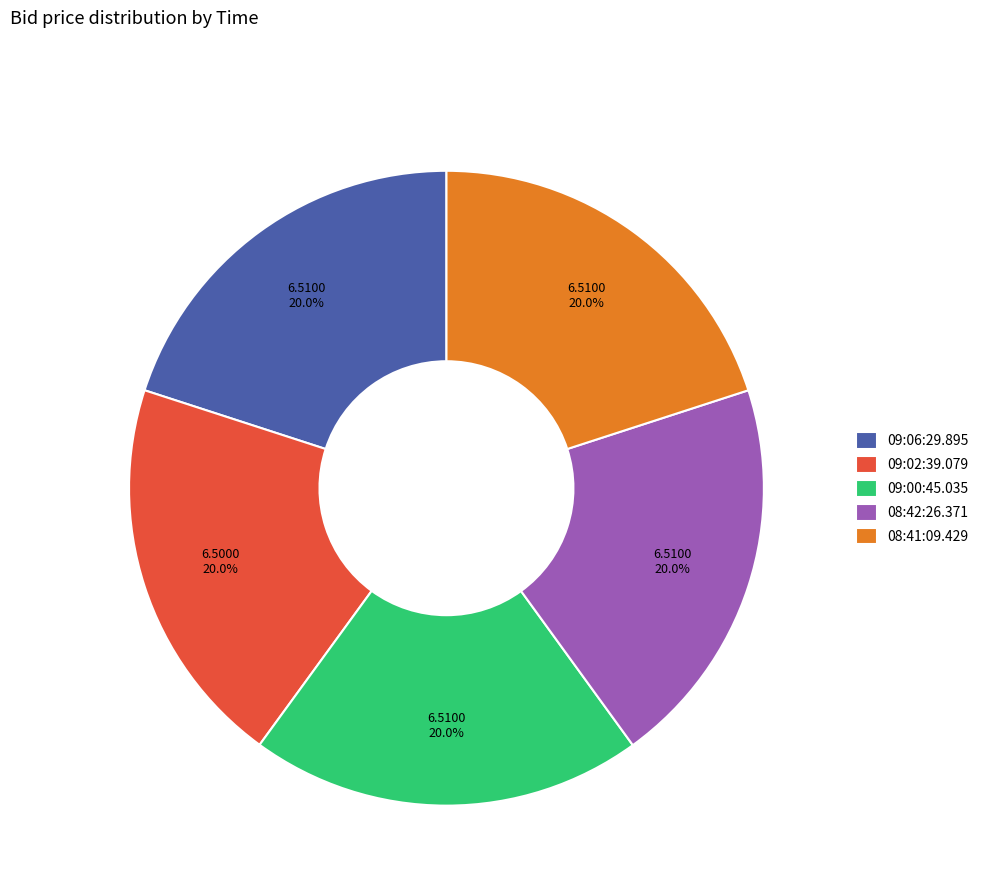

How many segments does this pie chart have?

5